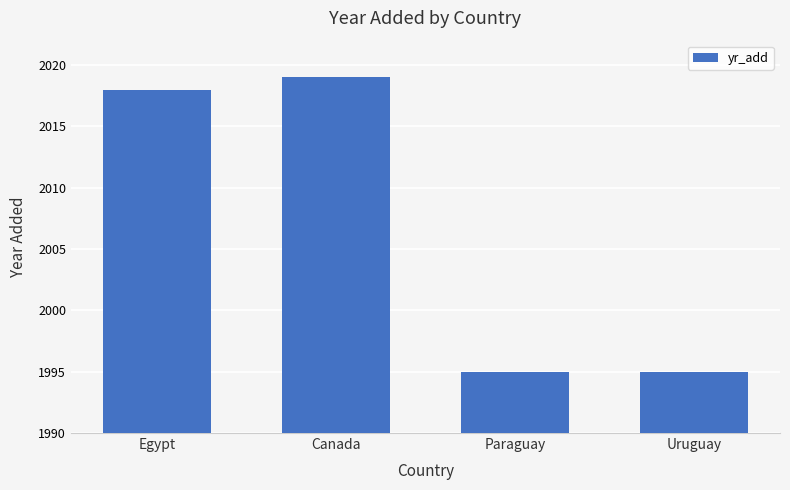

What is the minimum value shown in the chart?

1995